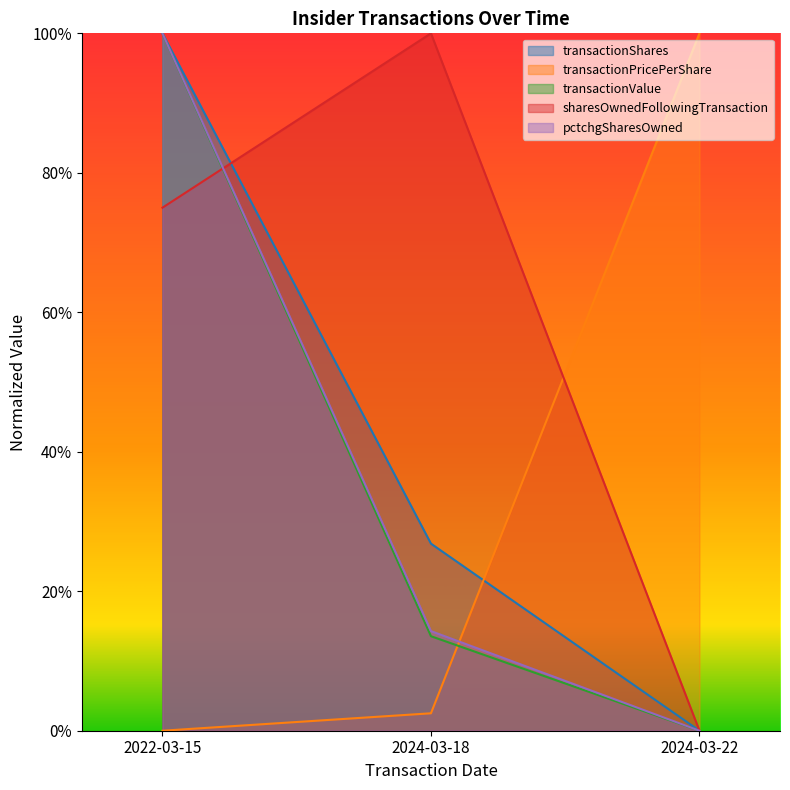

How many positive values does the transactionShares series have?

2